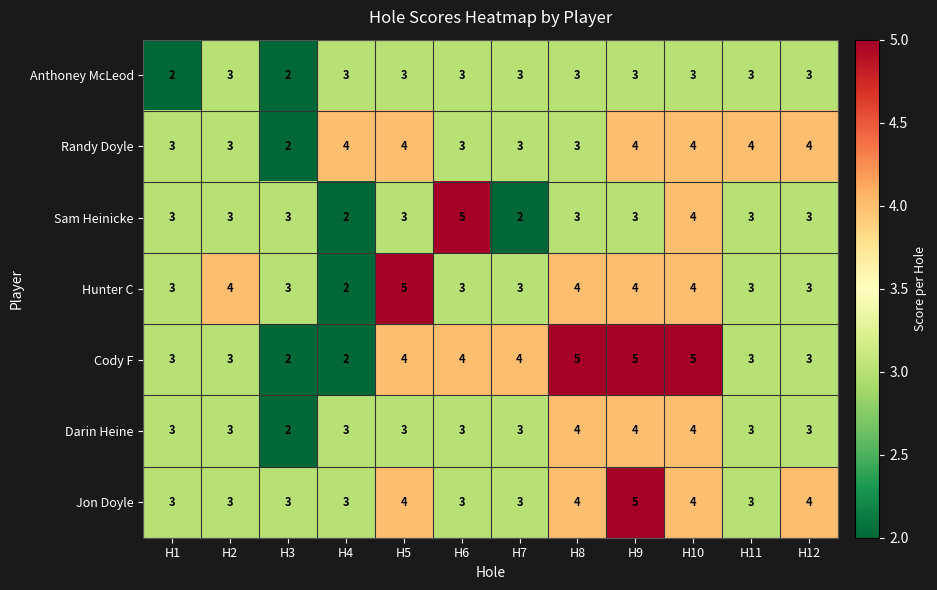

What is the average value of the Jon Doyle series?

4